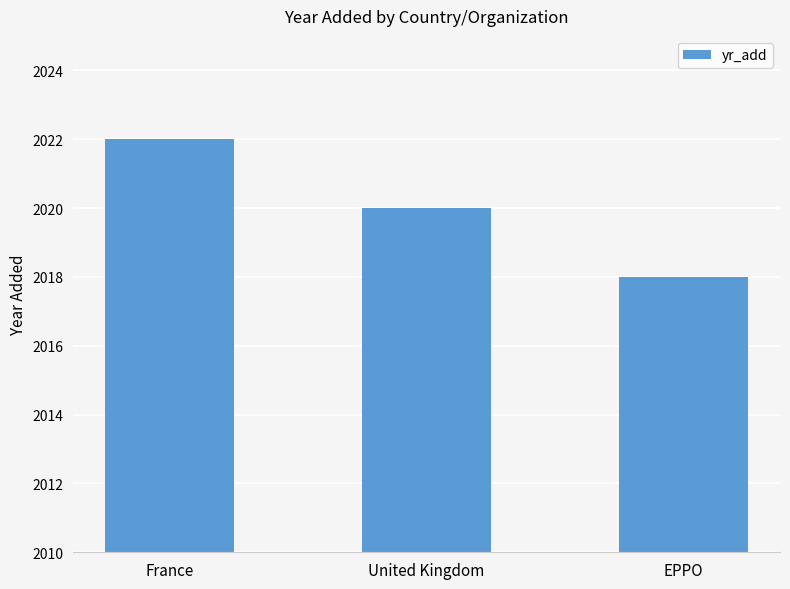

List the labels in order of value, smallest first.

EPPO, United Kingdom, France